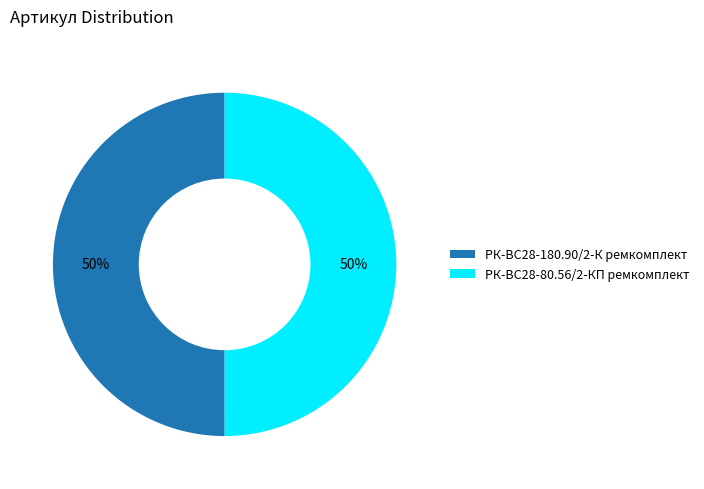

True or false: РК-ВС28-180.90/2-К ремкомплект accounts for 50% of the total.

True